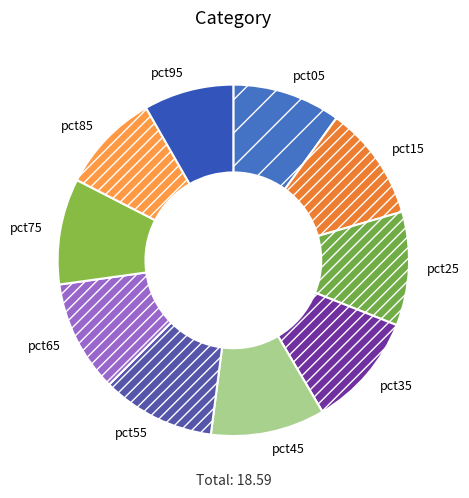

Does pct35 account for over 50% of the chart?

No